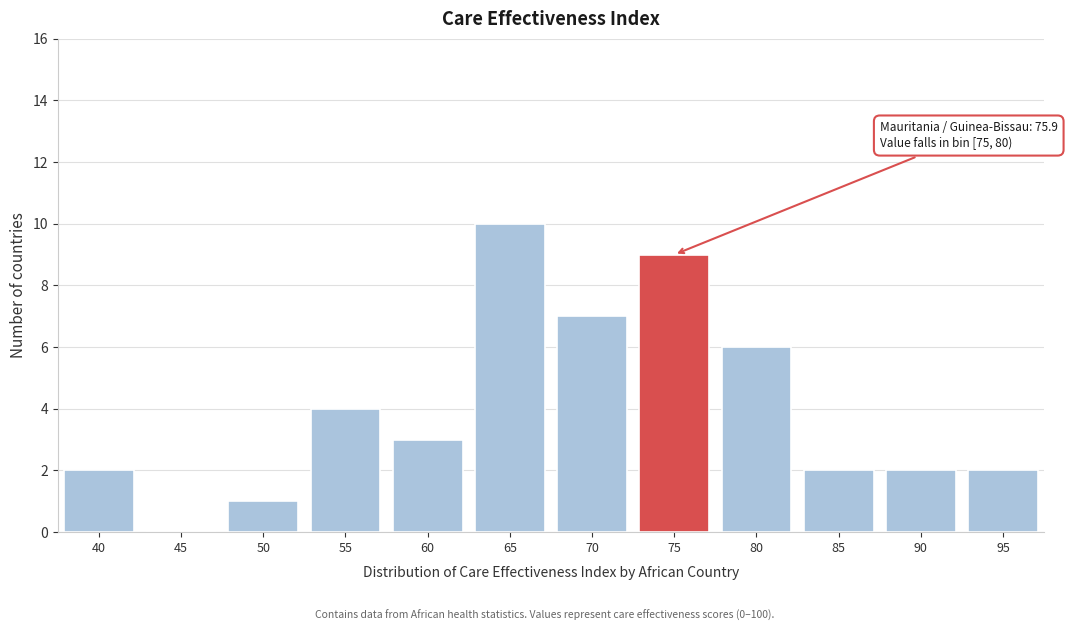

Reading left to right, what are all the values shown in this chart?

40=2	45=0	50=1	55=4	60=3	65=10	70=7	75=9	80=6	85=2	90=2	95=2